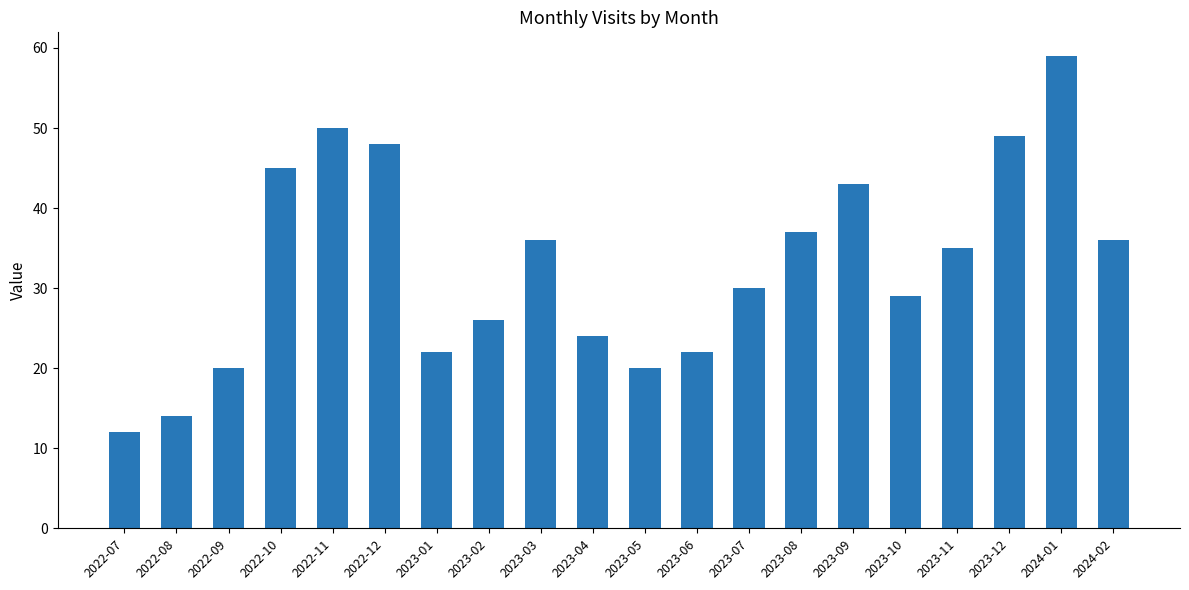

How many values are below 35?

10